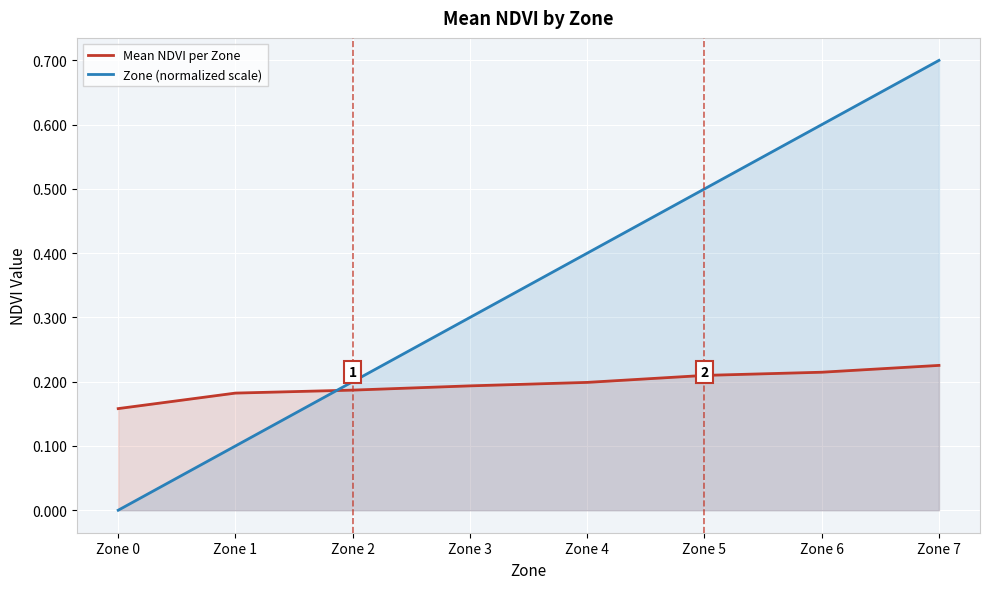

At which label is Mean NDVI per Zone closest to 0?

Zone 0